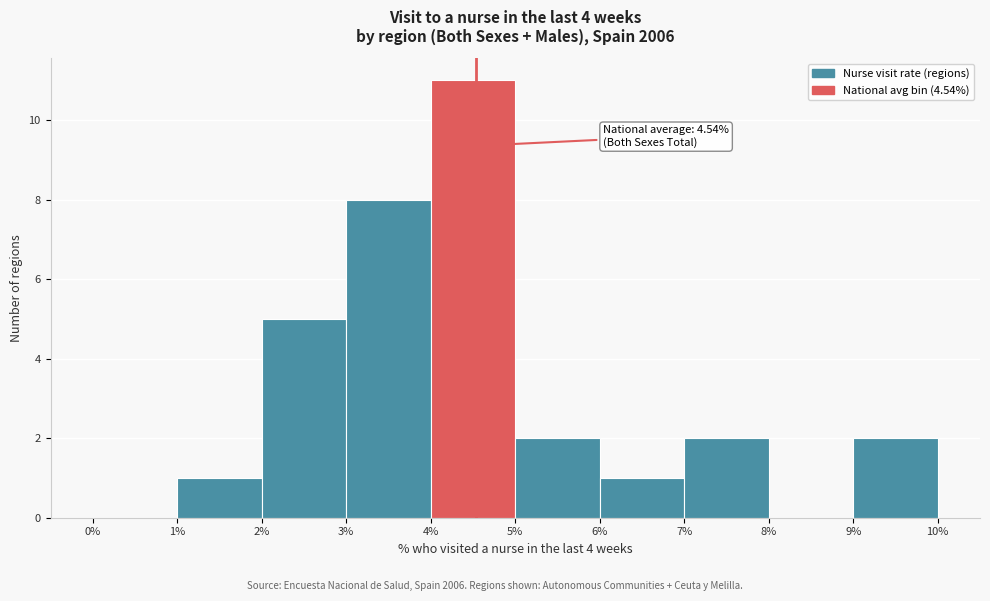

Over which range of the x-axis is the bar tallest?

4% to 5%